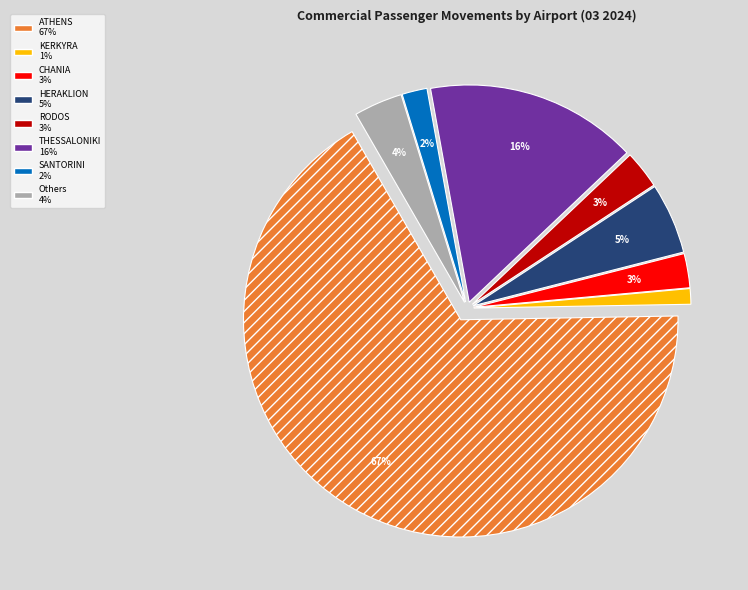

Is there any slice that represents more than half of the pie?

Yes